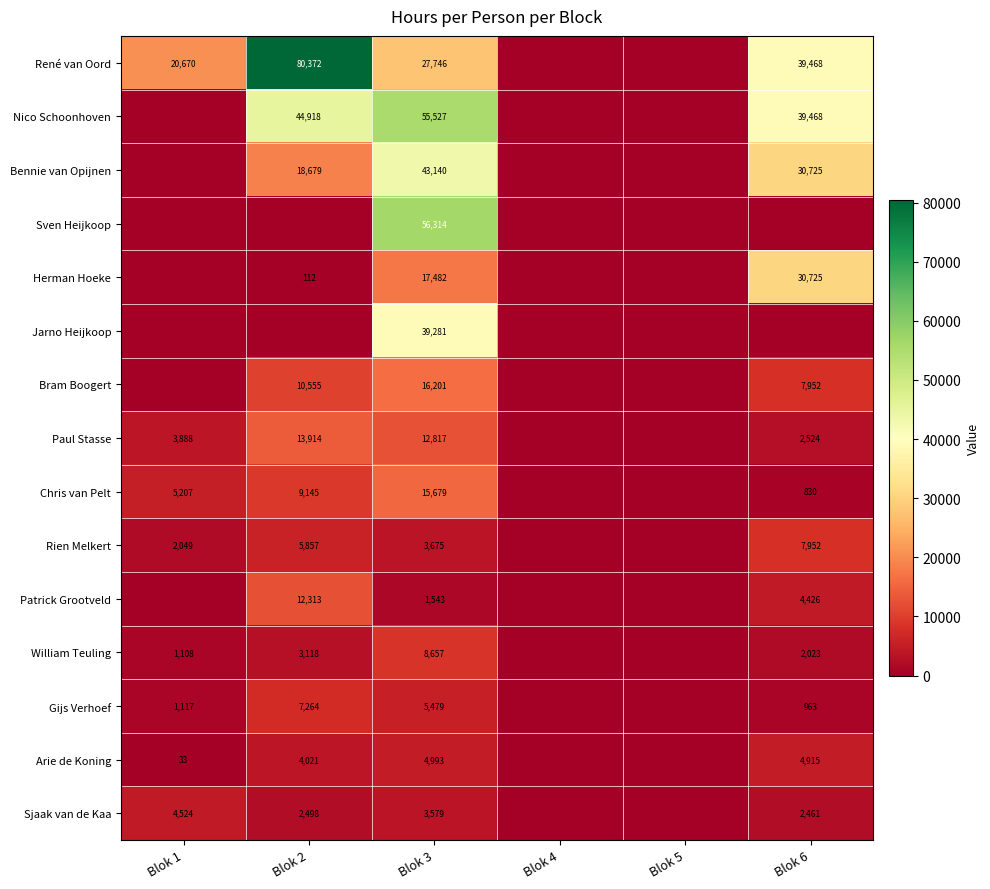

True or false: Herman Hoeke has a value of 192 at Blok 2.

False